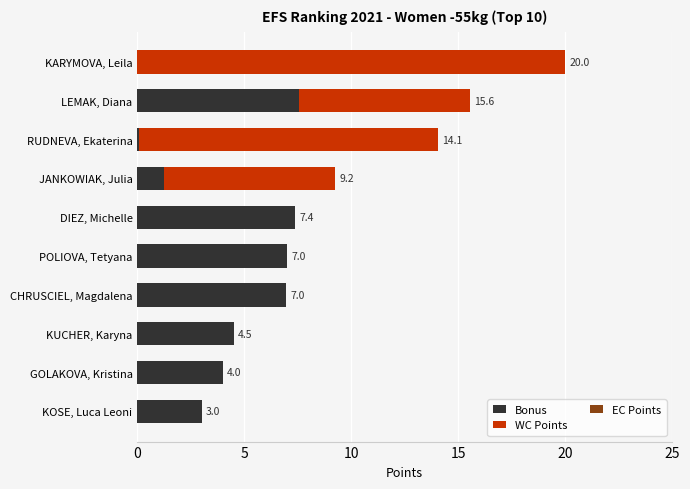

The value of Bonus at POLIOVA, Tetyana is 3.4. True or false?

False